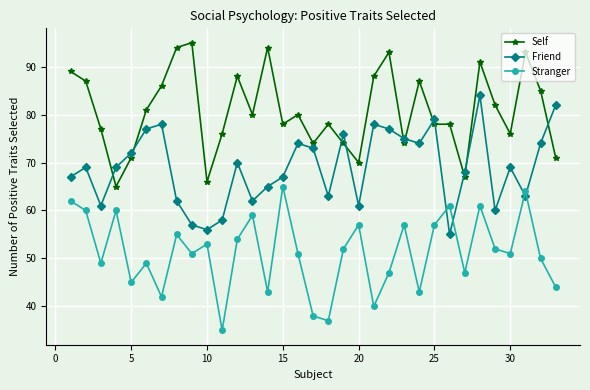

Which series has the largest total across all categories?

Self